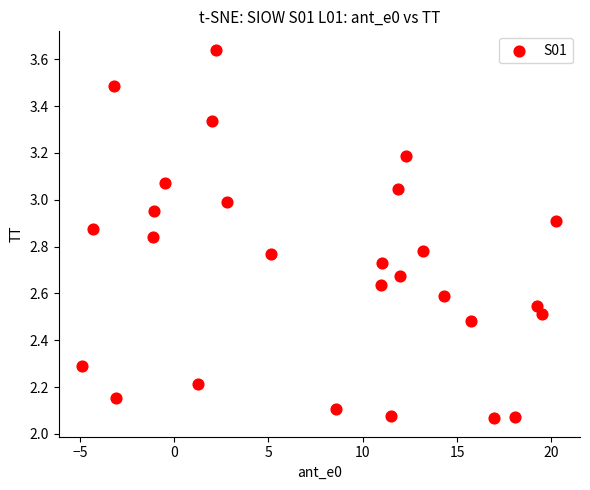

What is the range of Y values (max minus min)?

1.6